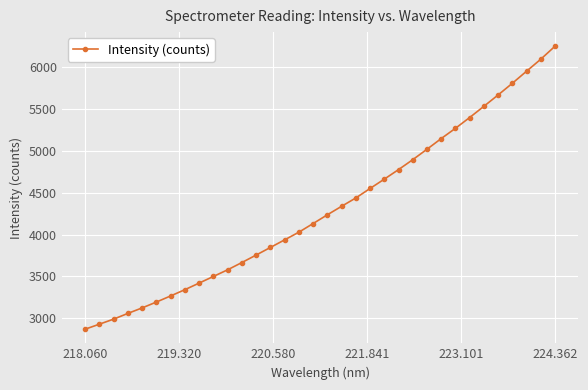

What is the difference between the maximum and minimum values?

3374.3